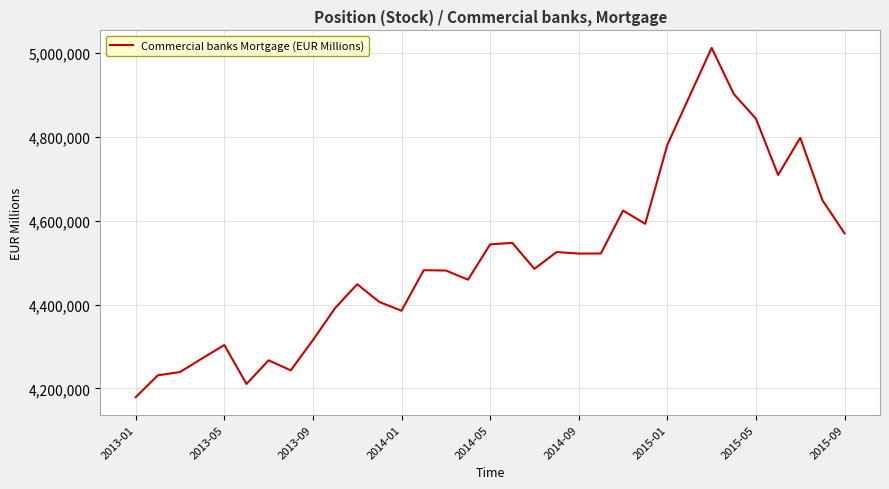

What is the minimum value shown in the chart?

4179174